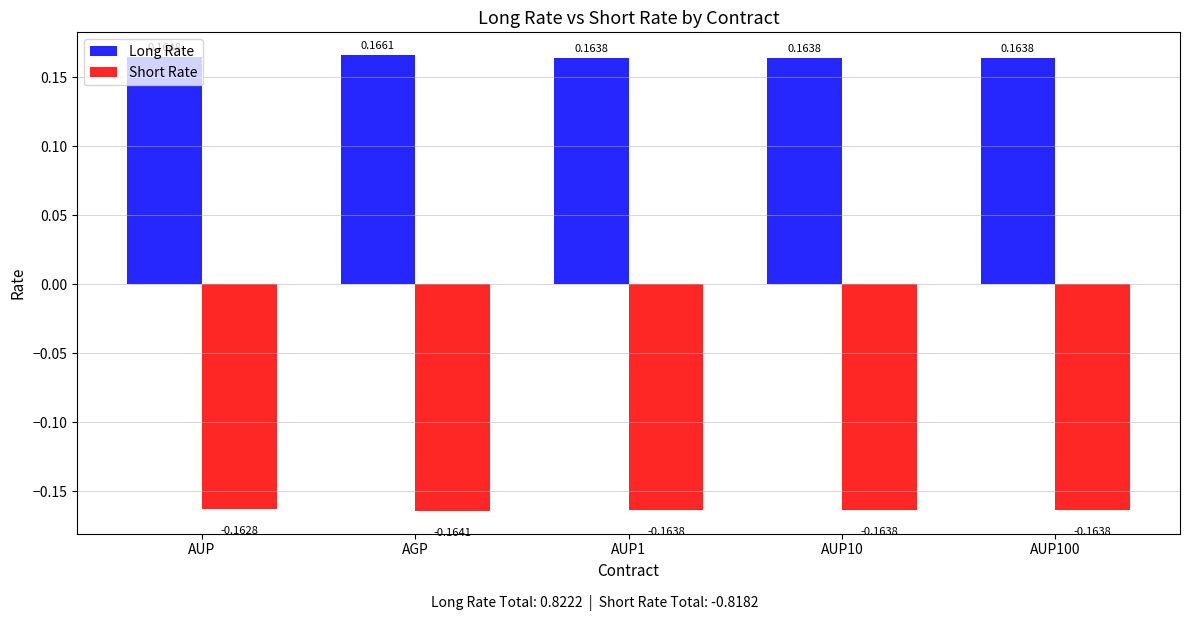

Which series has the largest total across all categories?

Long Rate